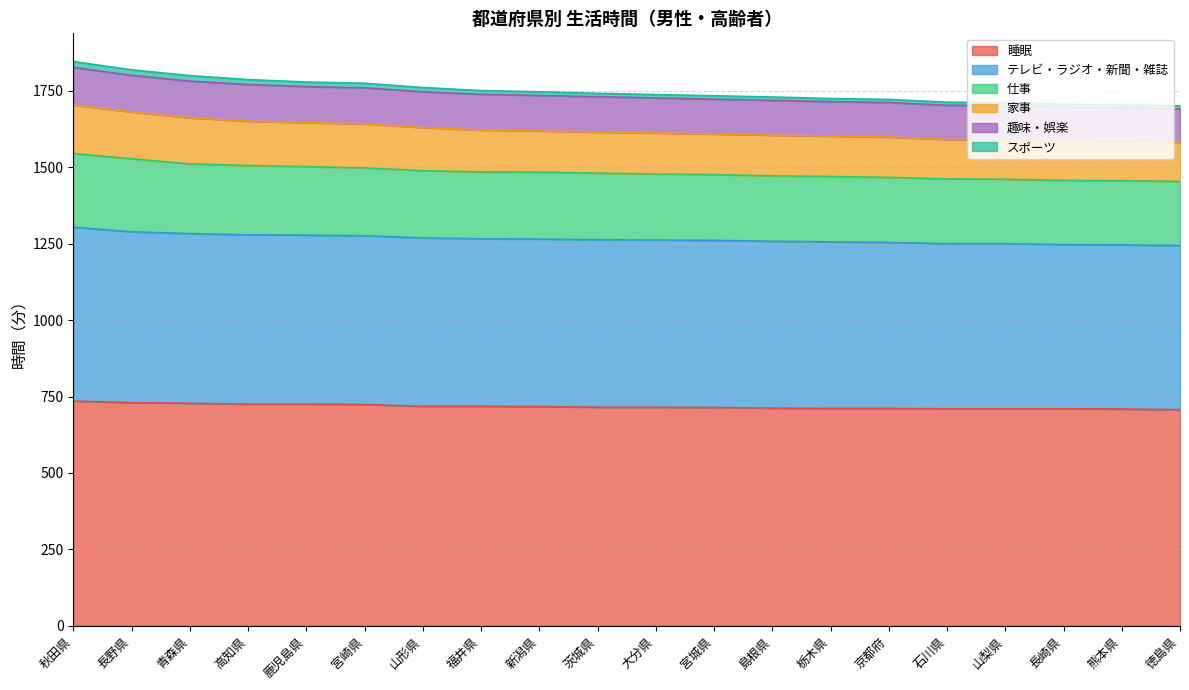

Which has a higher value, 熊本県 or 山梨県?

山梨県